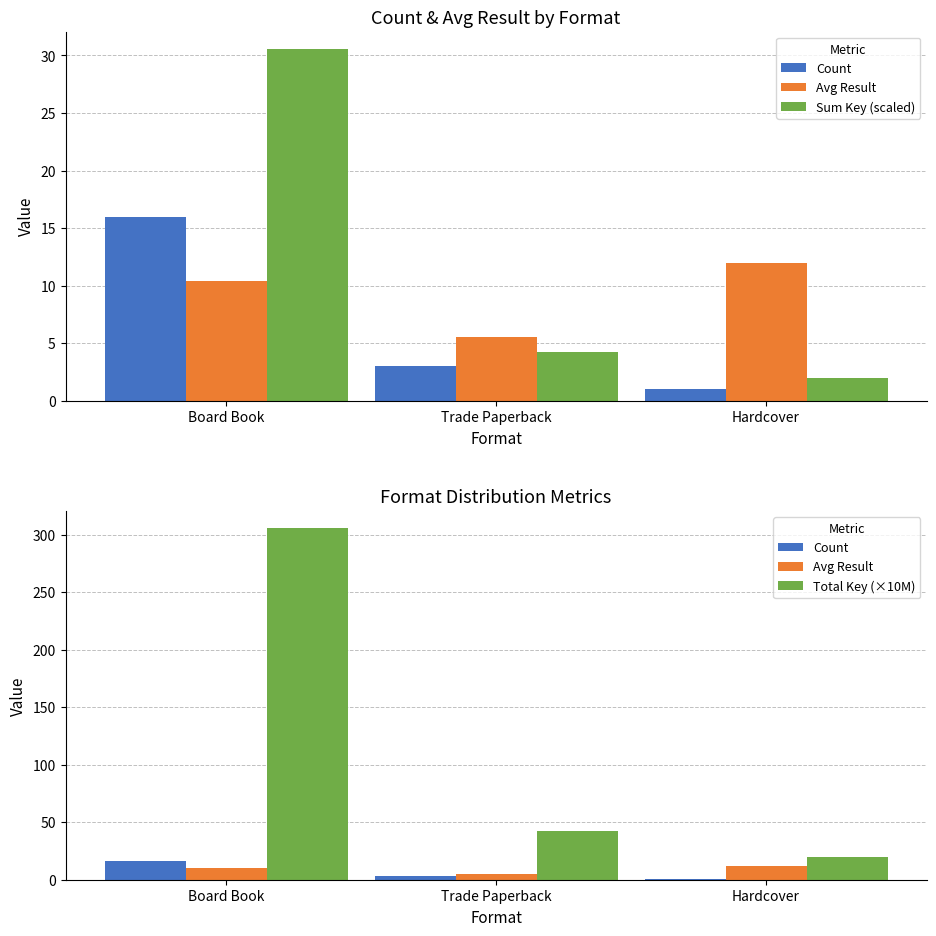

What is the label of the 2nd bar from the left?

Trade Paperback